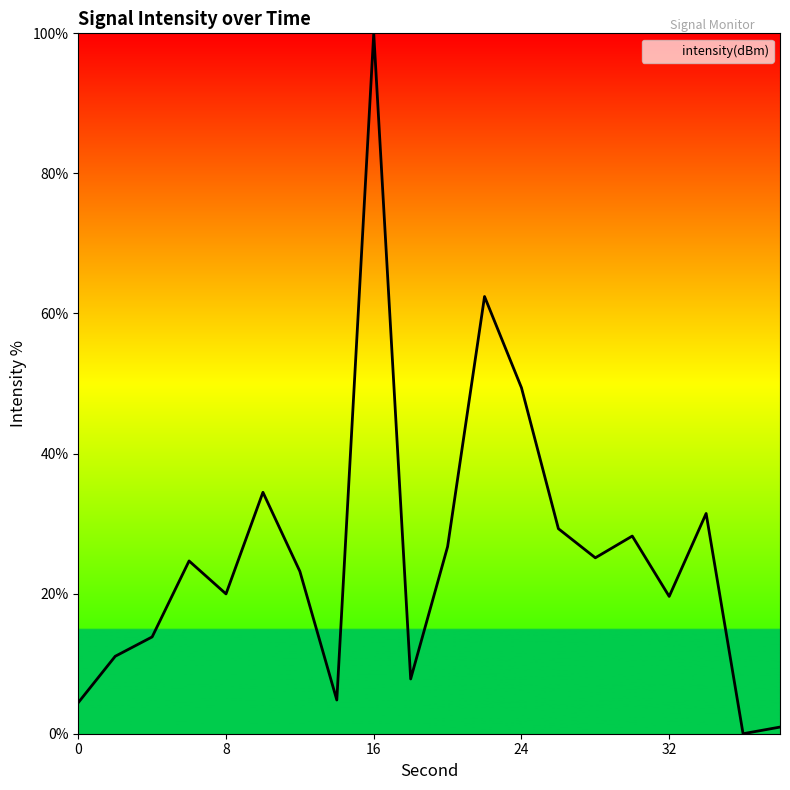

What is the greatest value displayed?

100.0